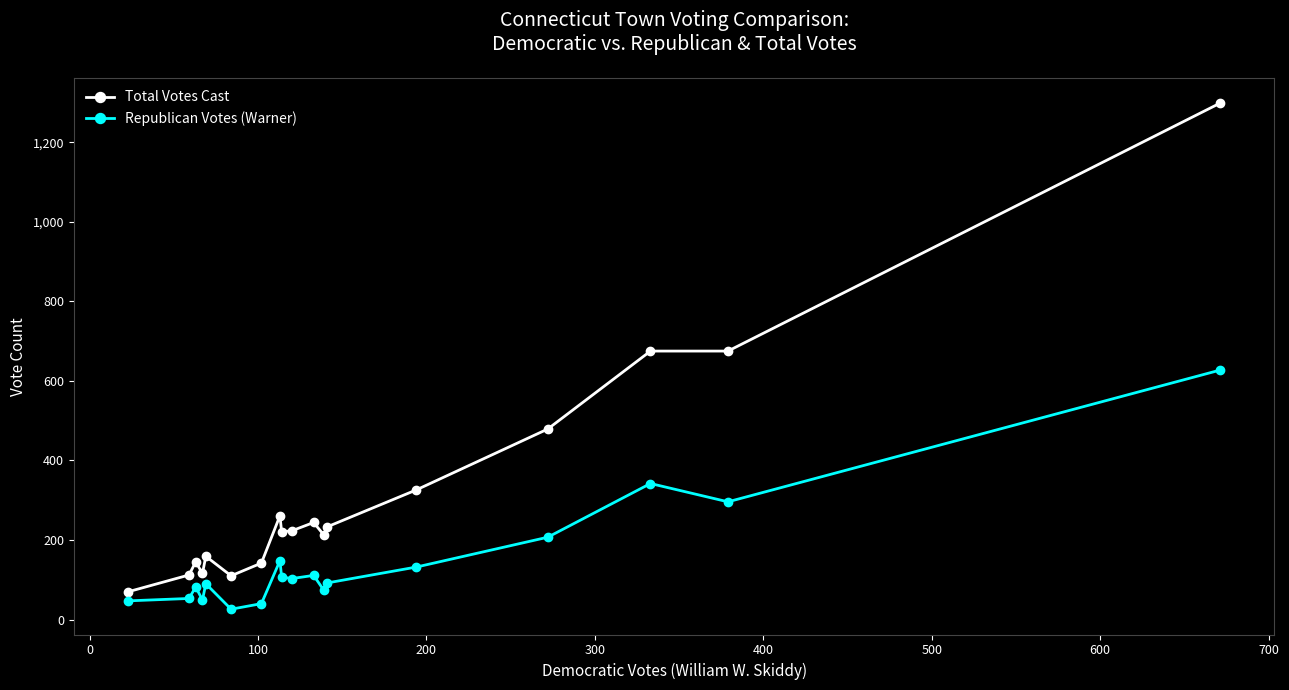

What is the sum of all Total Votes Cast values?

5702